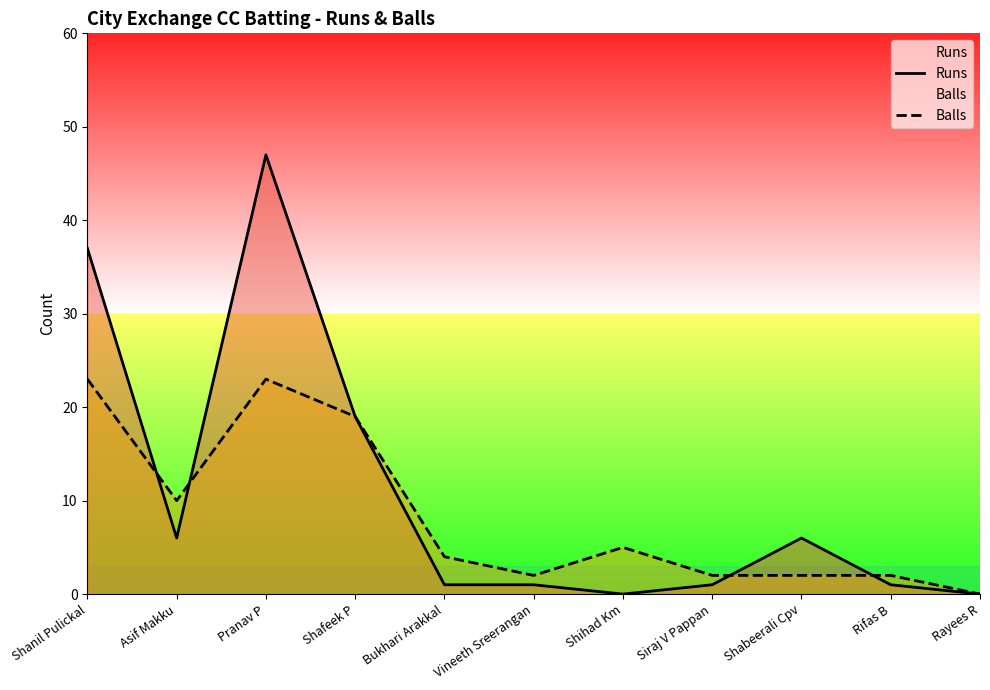

Read the Balls value at Siraj V Pappan.

2